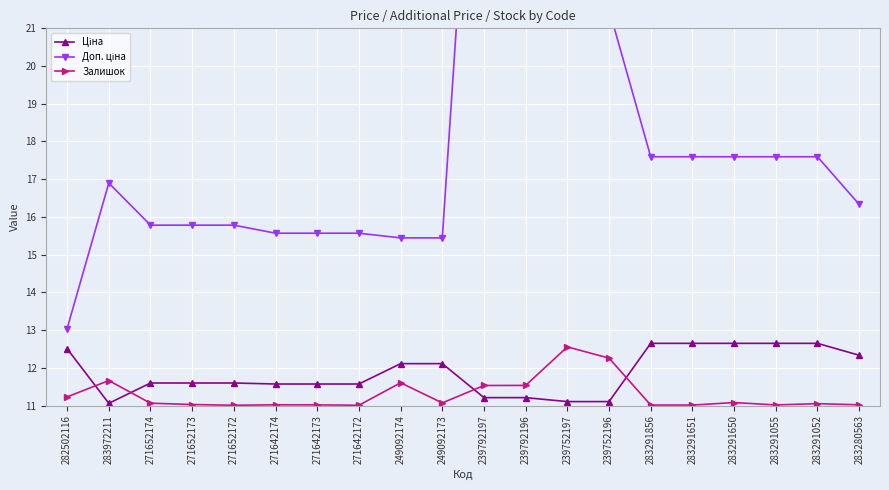

Between 282502116 and 283291052, which series saw the biggest shift?

Доп. ціна